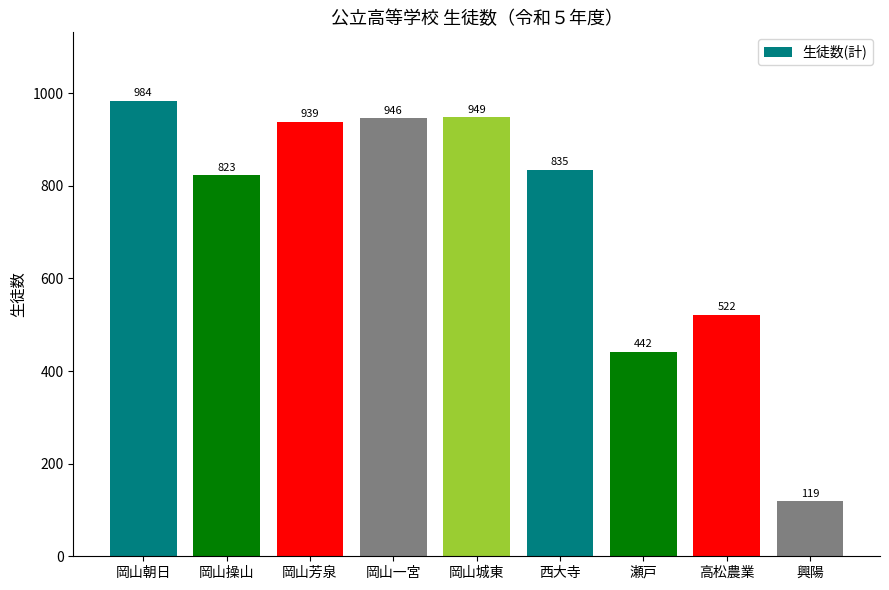

Rank the categories by value from lowest to highest.

興陽, 瀬戸, 高松農業, 岡山操山, 西大寺, 岡山芳泉, 岡山一宮, 岡山城東, 岡山朝日